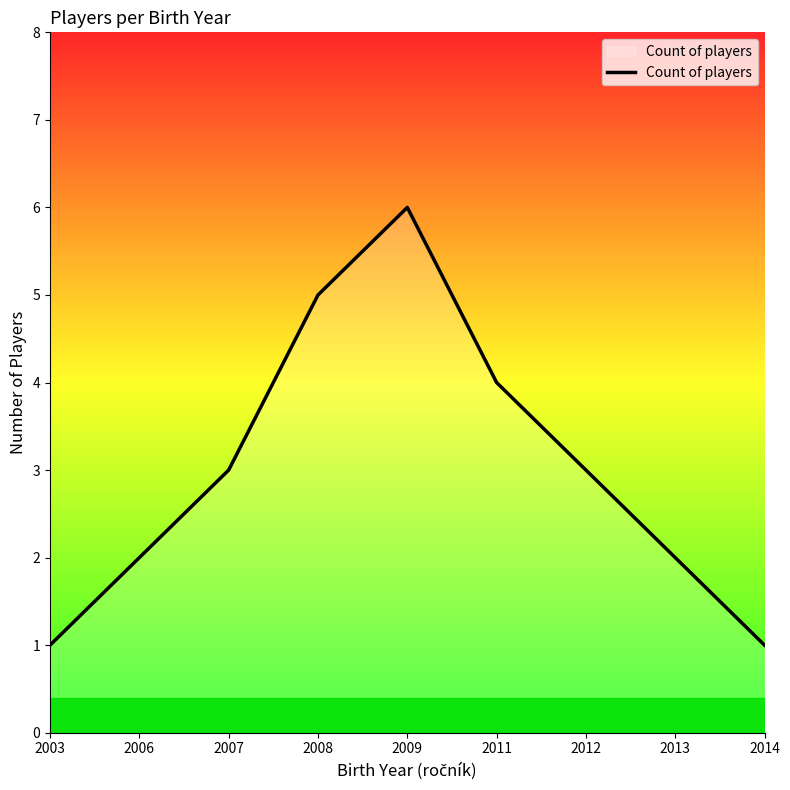

Does the chart have visible grid lines?

No